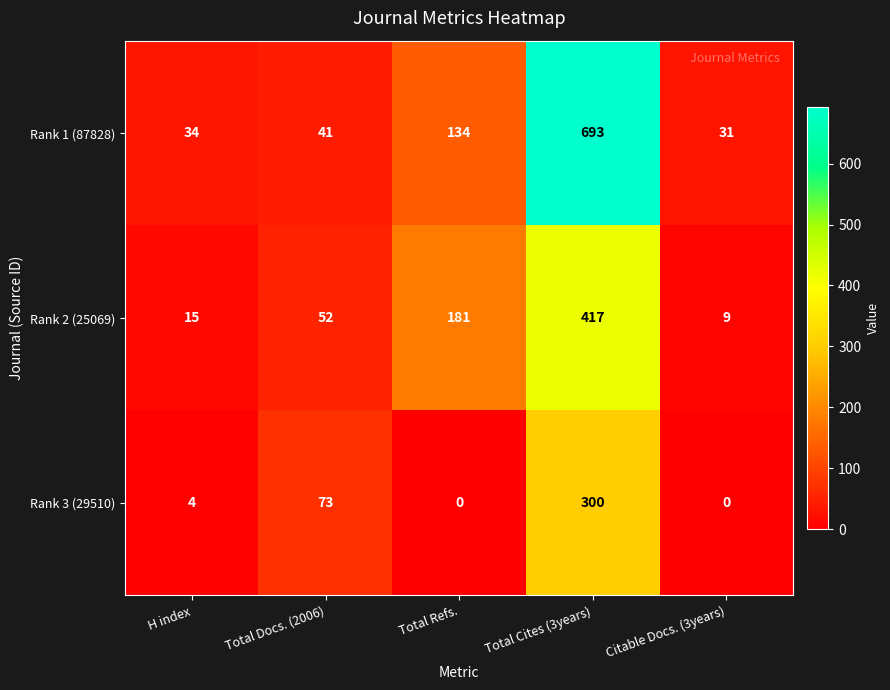

What is the difference between the second highest and second lowest values in the Rank 1 (87828) series?

100